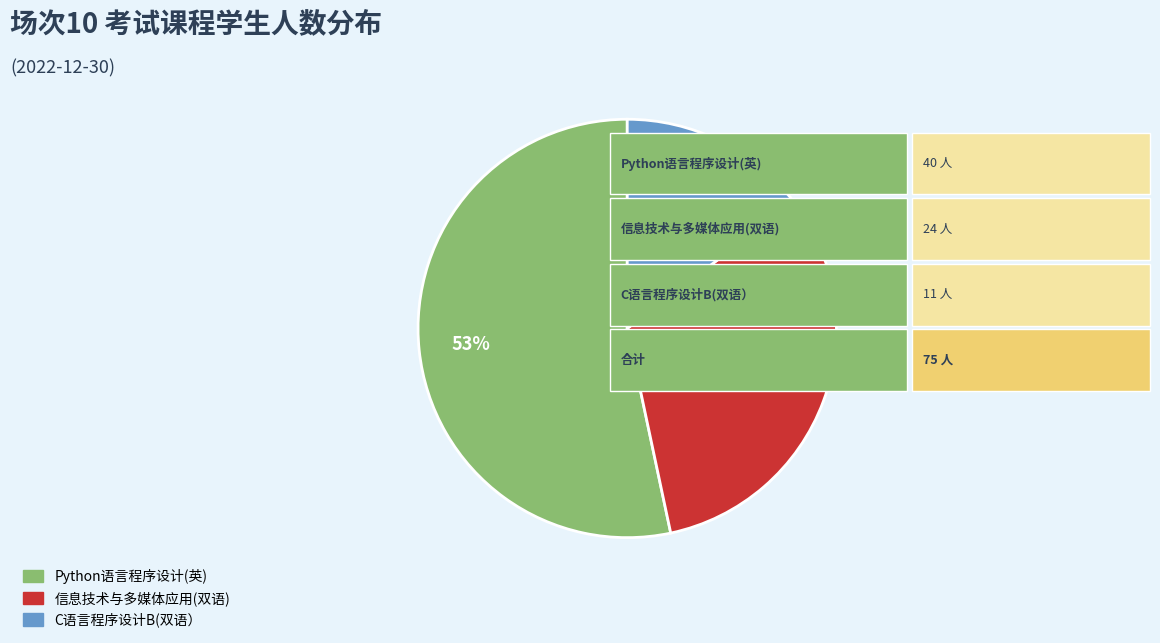

To the nearest percent, what is the average slice percentage?

33%